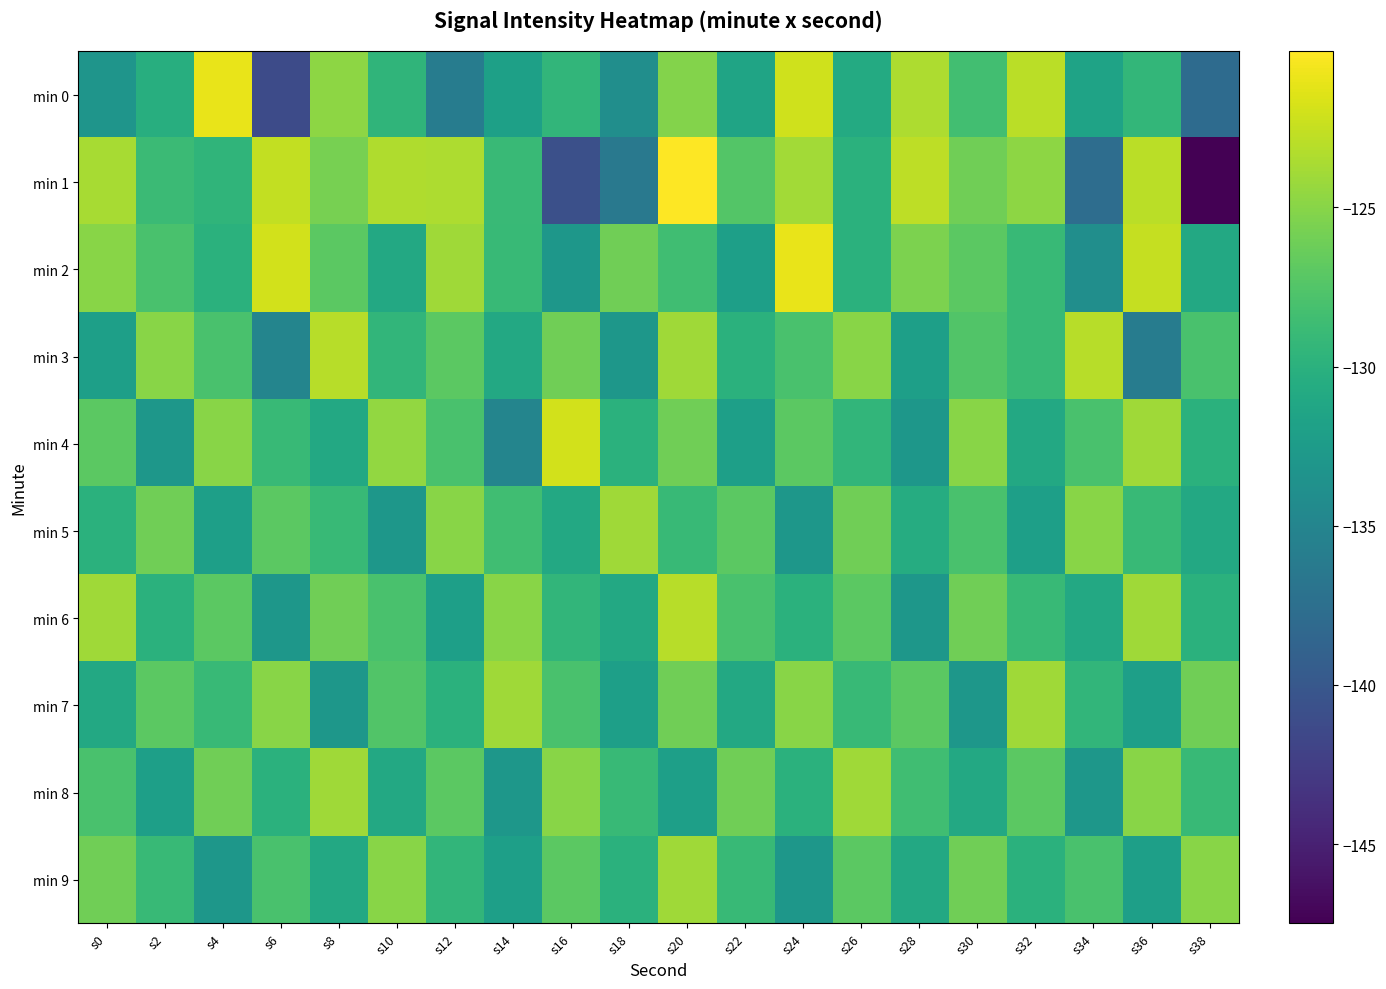

Which series has the largest range (max minus min)?

min 1